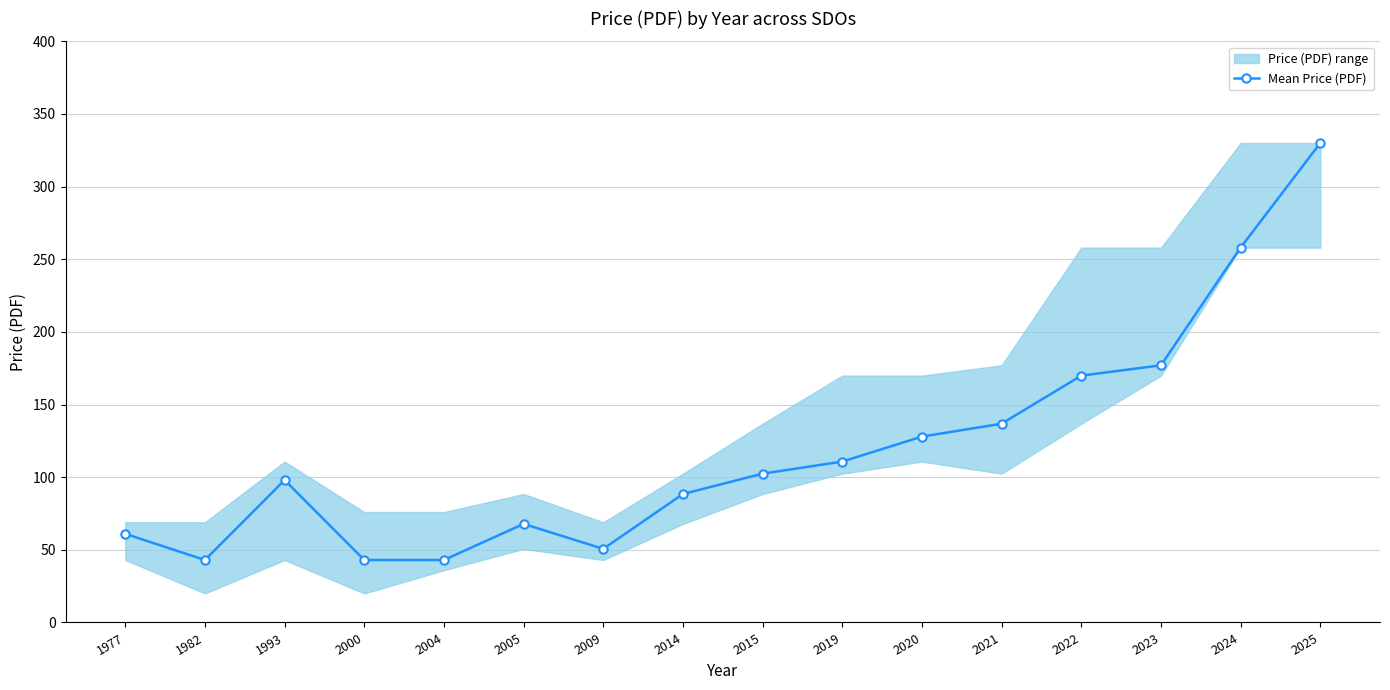

Where is the first local minimum?

1982